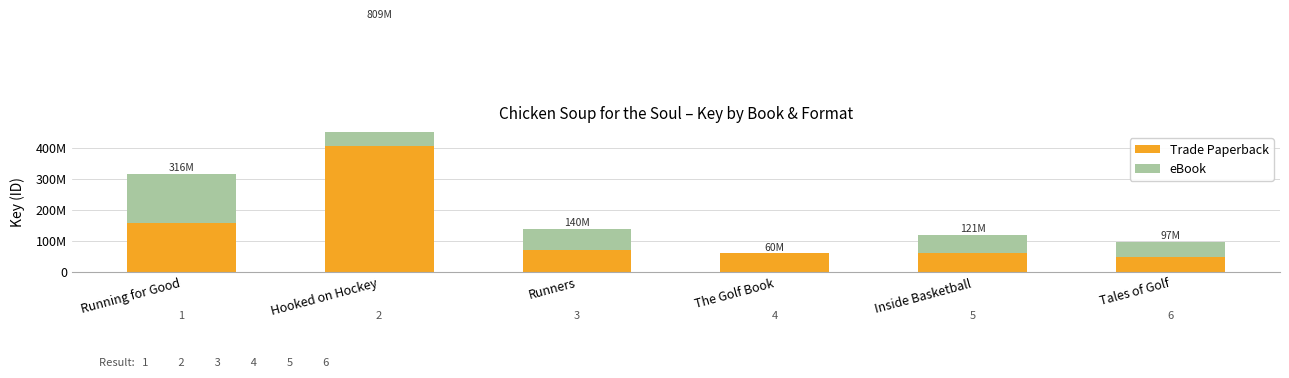

What is the sum of all Trade Paperback values?

801770469